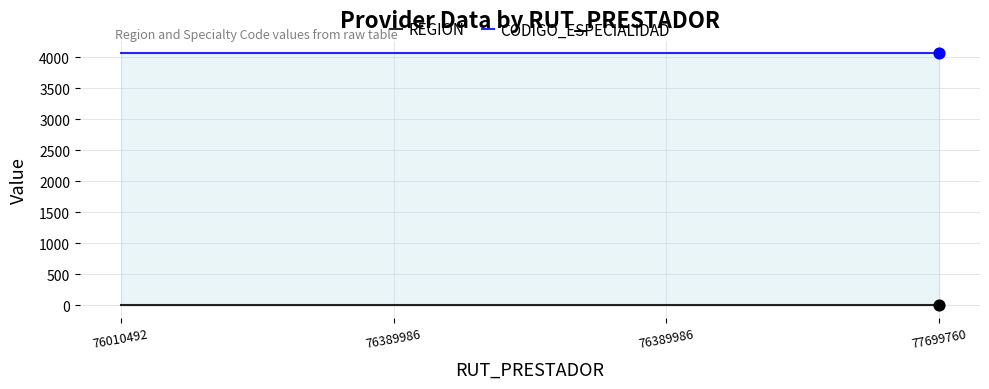

Which series reaches the maximum Y coordinate?

CODIGO_ESPECIALIDAD